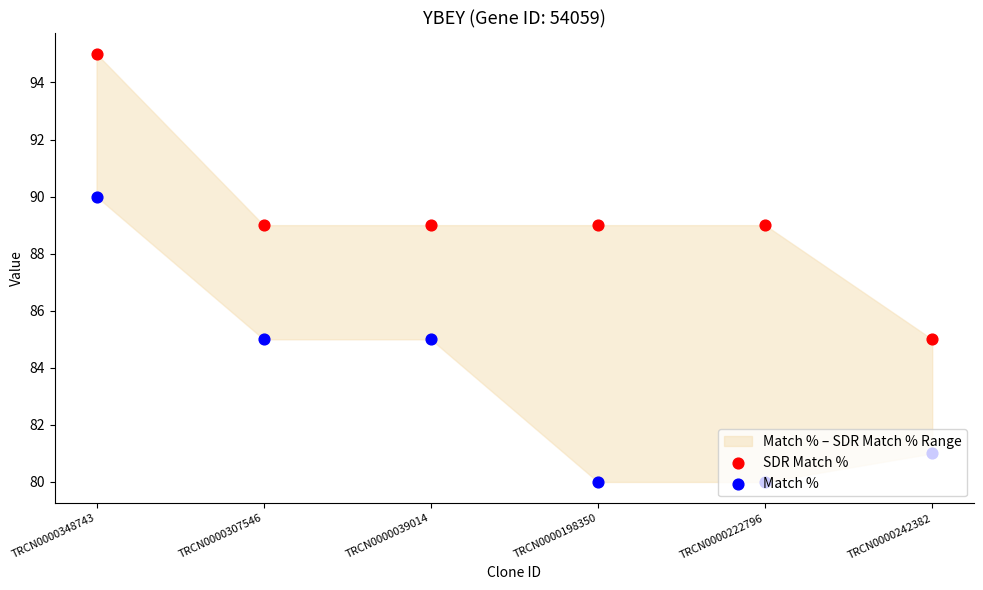

Which series has the widest spread of Y values?

SDR Match %